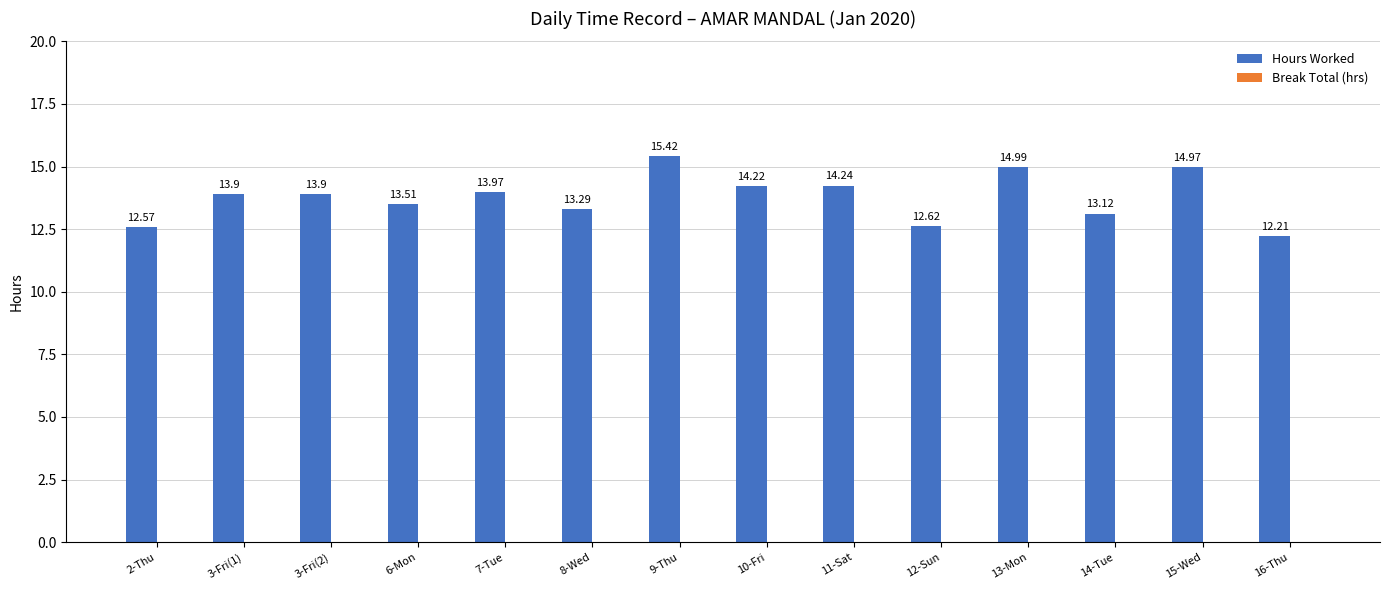

Are the bars horizontal?

No